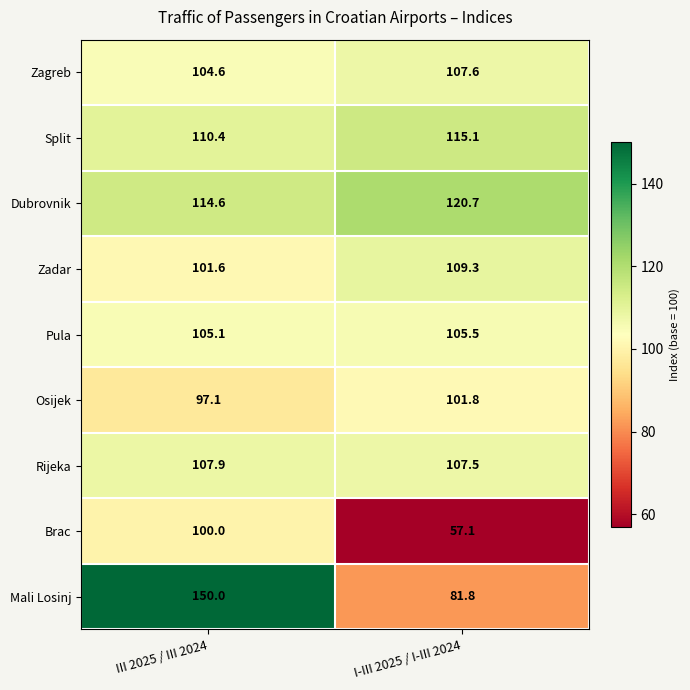

At which category is the sum across all series the highest?

III 2025 / III 2024